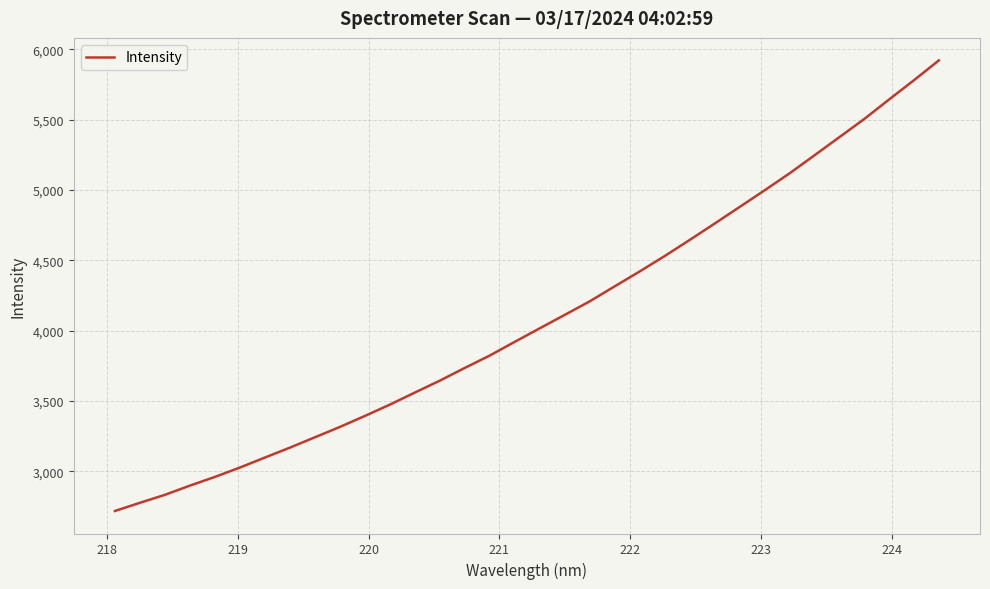

What is the maximum value shown in the chart?

5920.8